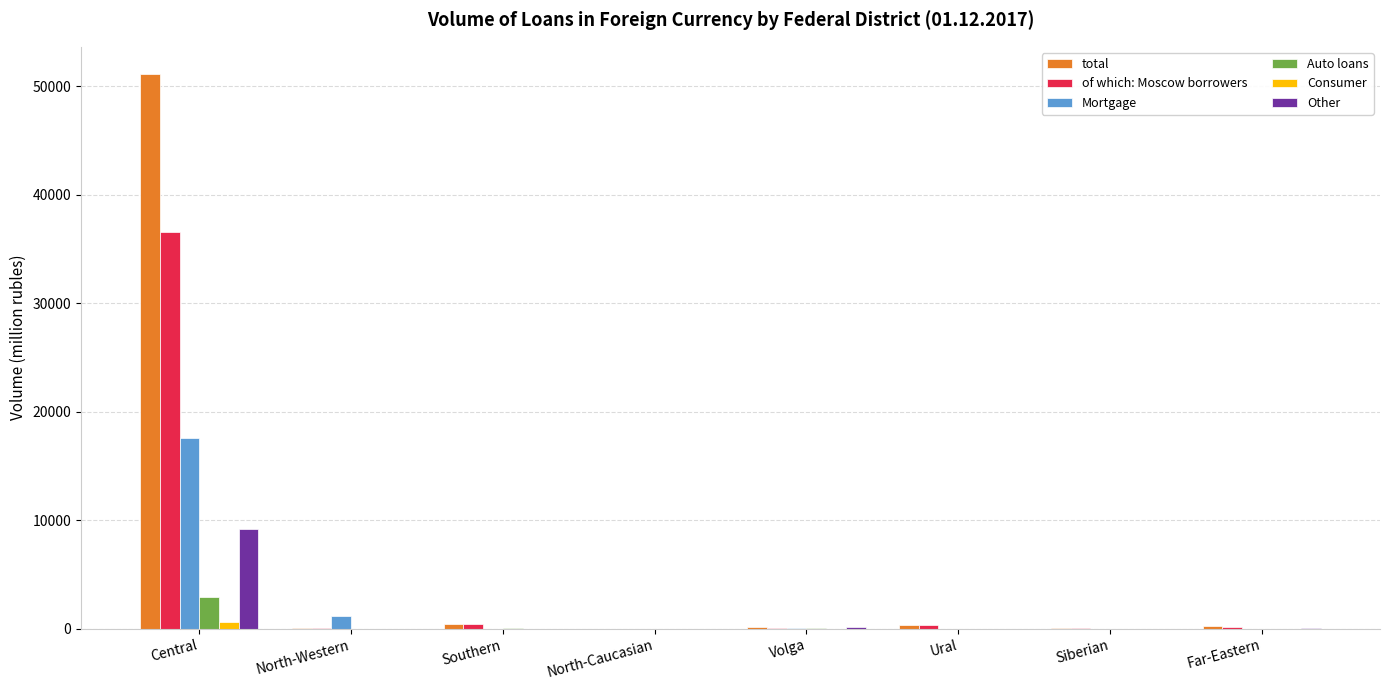

How many groups of bars are there?

8